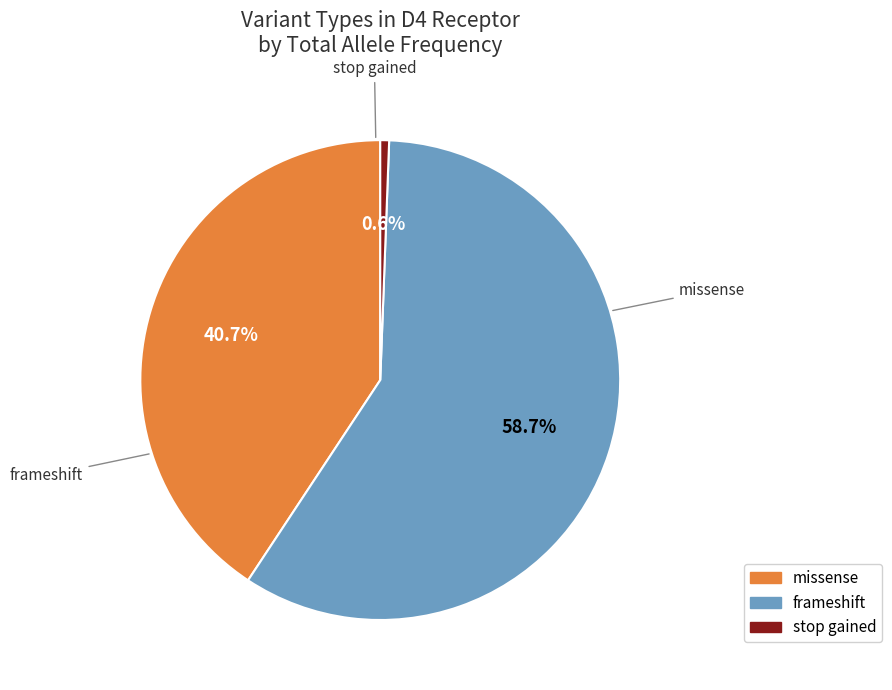

Rank the categories by value from lowest to highest.

stop gained, missense, frameshift